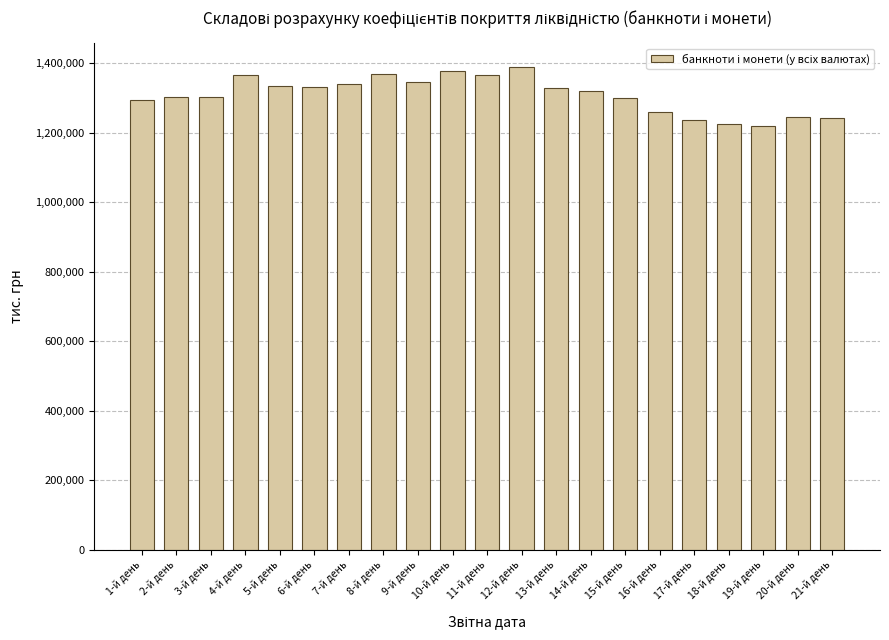

Is it true that the value at 21-й день is 429521.1?

False